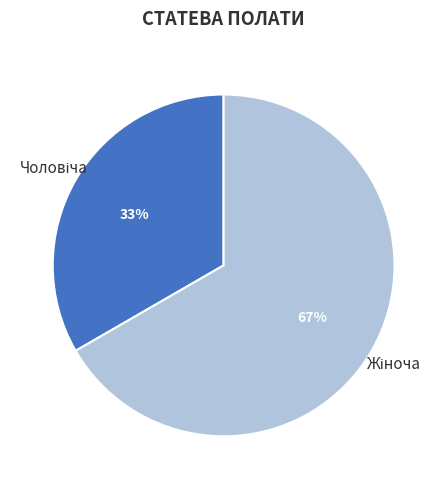

Is there a majority slice in this chart?

Yes